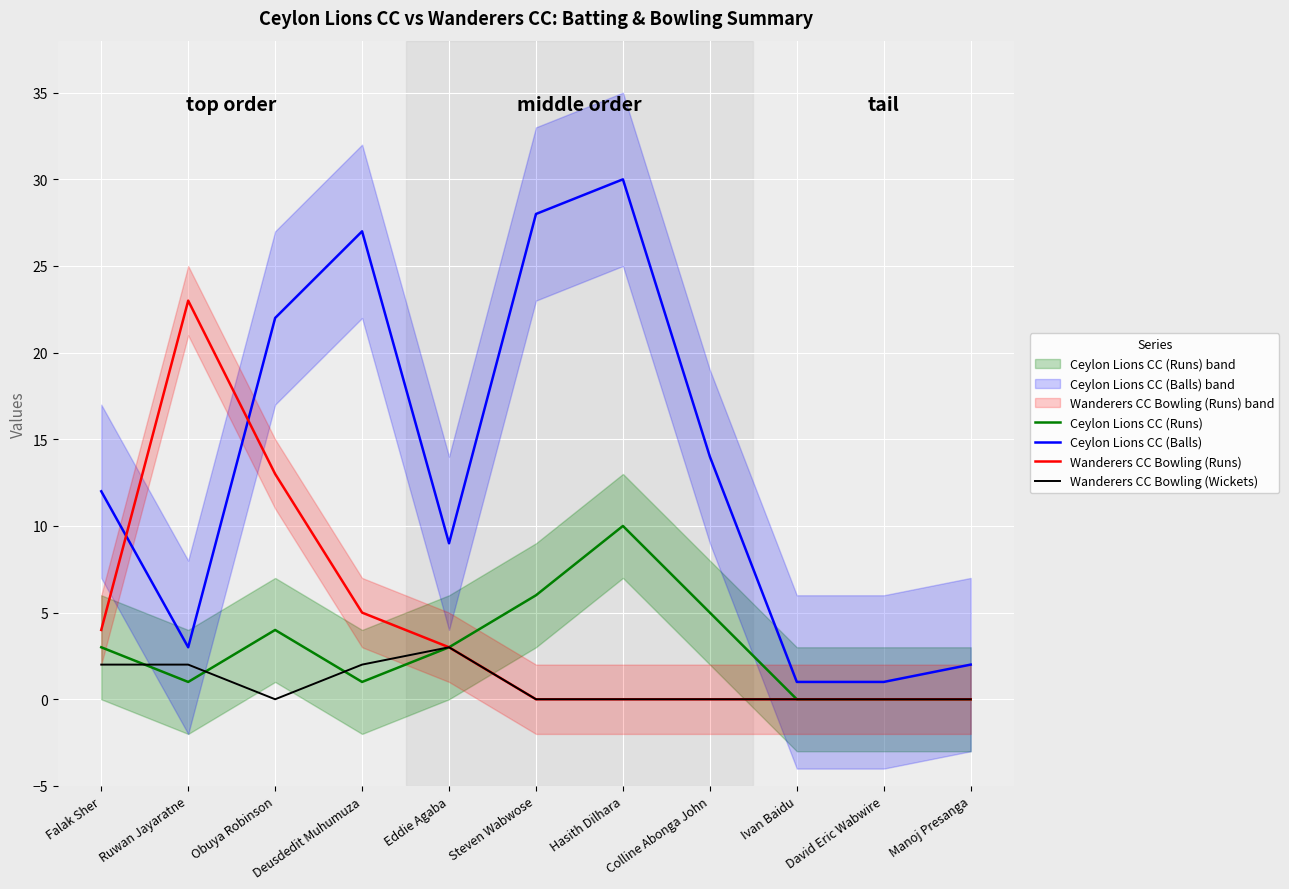

What is the difference between the maximum and minimum values in the Ceylon Lions CC (Runs) series?

10